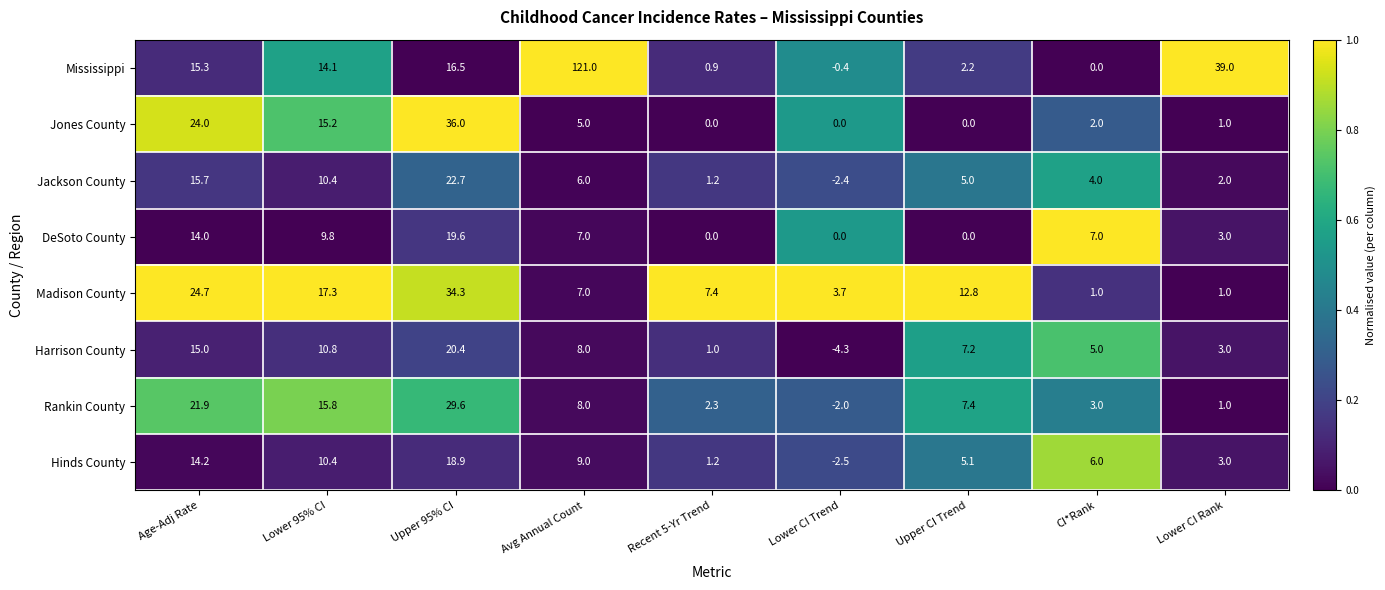

Rank the series at Upper 95% CI from highest to lowest value.

Jones County, Madison County, Rankin County, Jackson County, Harrison County, DeSoto County, Hinds County, Mississippi